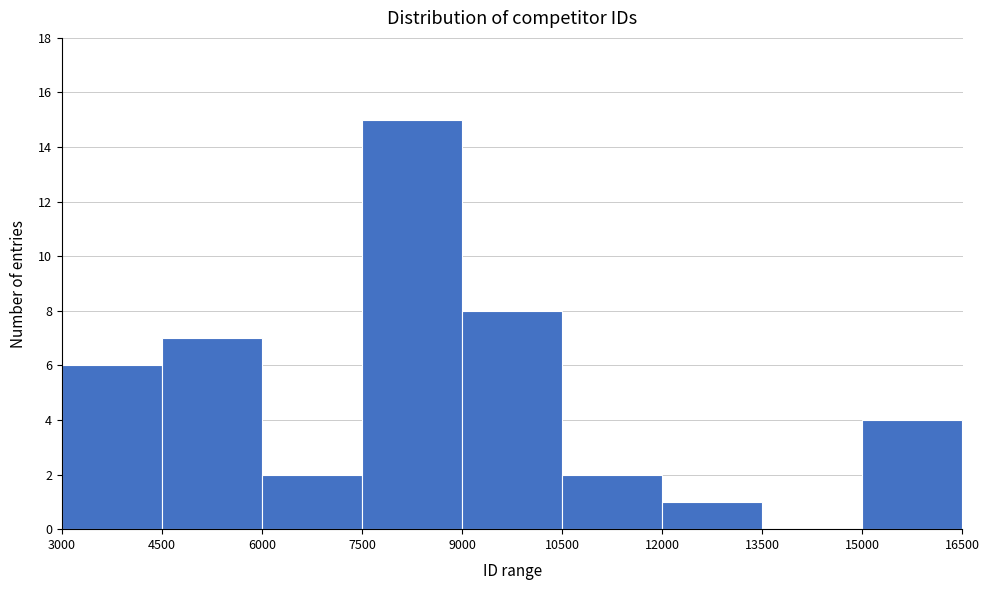

Reading left to right, transcribe this chart: for each bar, give the range it covers on the x-axis and its height. The values are not printed on the chart, so give them approximately, as read against the axis.

3000 to 4500: 6
4500 to 6000: 7
6000 to 7500: 2
7500 to 9000: 15
9000 to 10500: 8
10500 to 12000: 2
12000 to 13500: 1
13500 to 15000: 0
15000 to 16500: 4